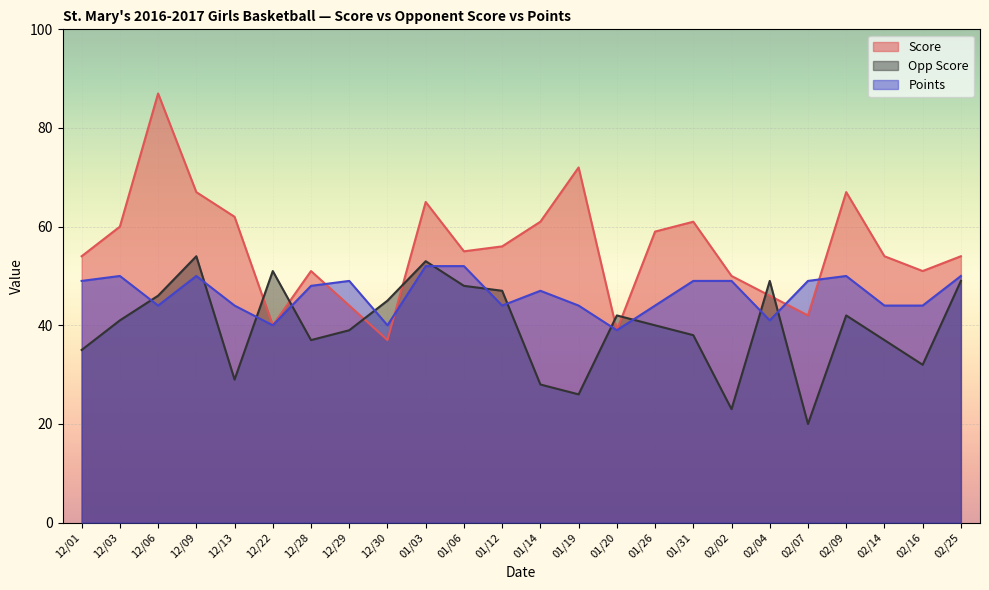

What is the difference between the maximum and minimum values in the Score series?

50